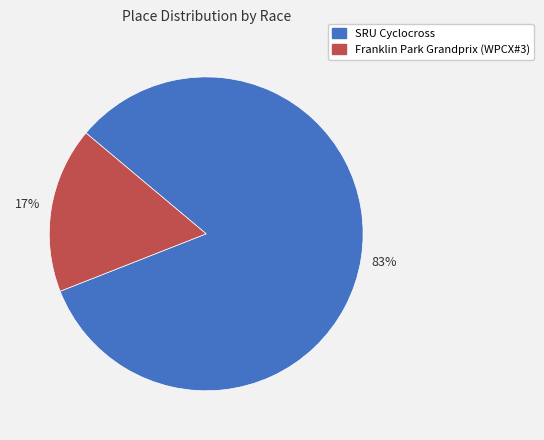

Is the sum of SRU Cyclocross and Franklin Park Grandprix (WPCX#3) greater than half?

Yes